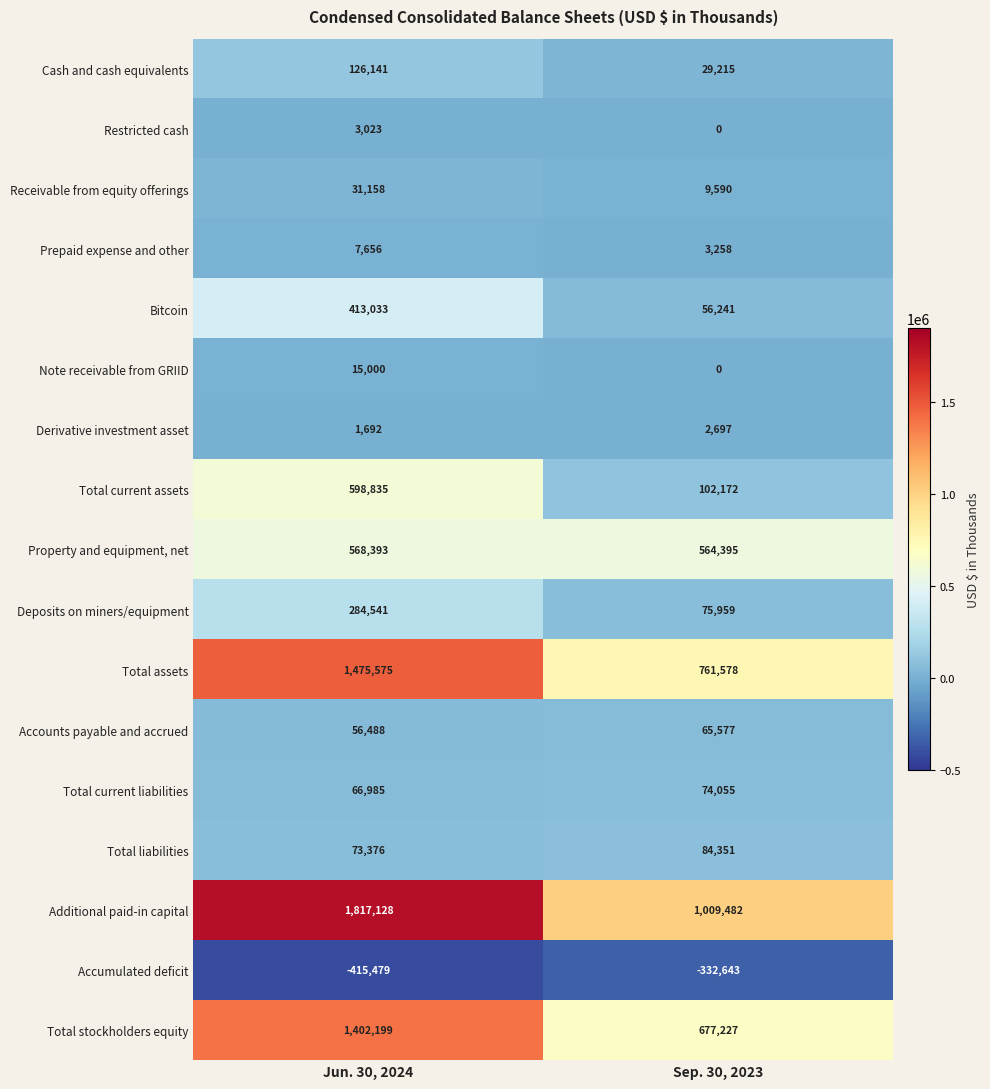

Is it true that Deposits on miners/equipment equals 94424 at Jun. 30, 2024?

False